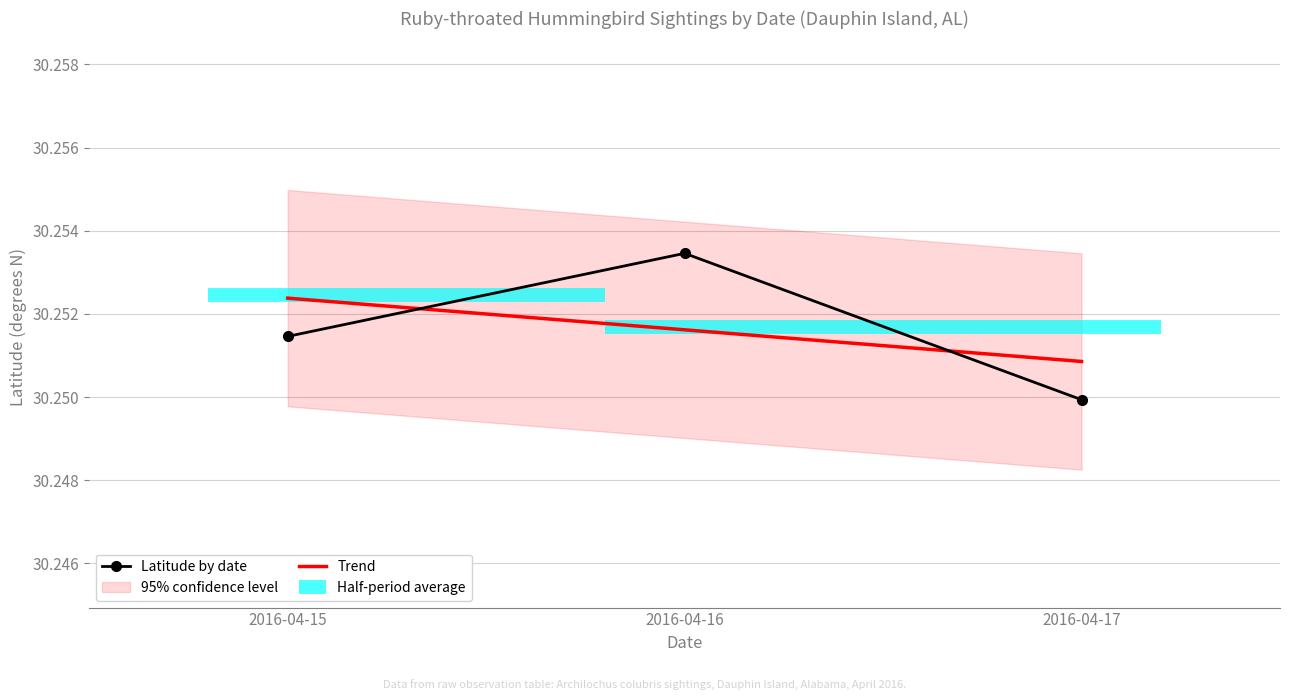

The Trend series shows 30.3 at 2016-04-16. True or false?

True